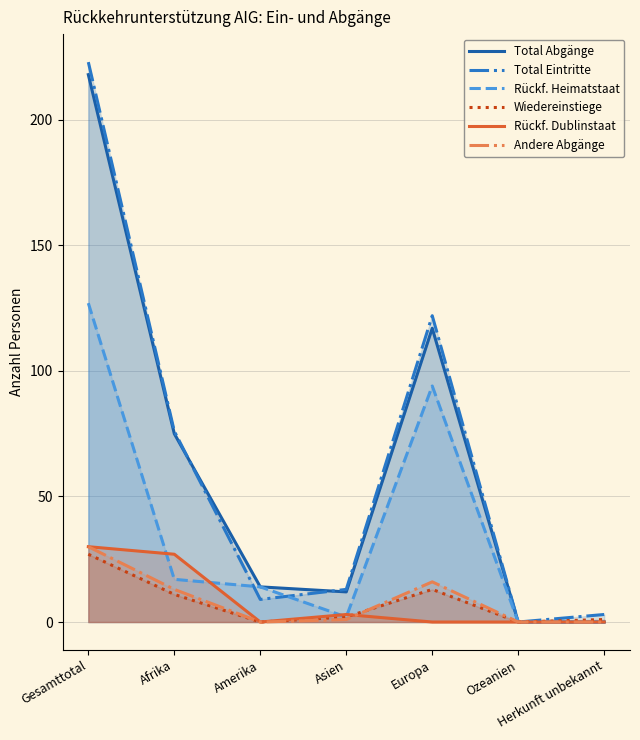

What is the maximum value for Andere Abgänge?

30